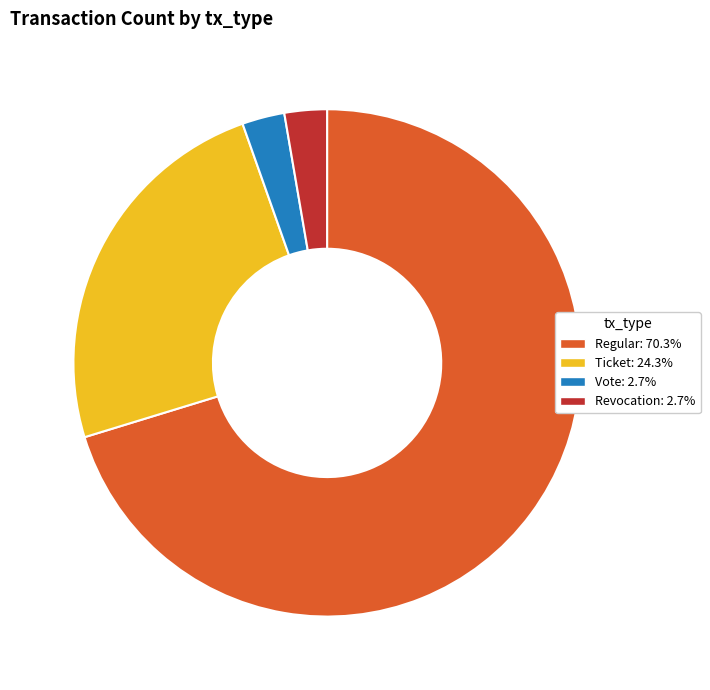

Combined, do Vote: 2.7% and Regular: 70.3% account for over 50%?

Yes